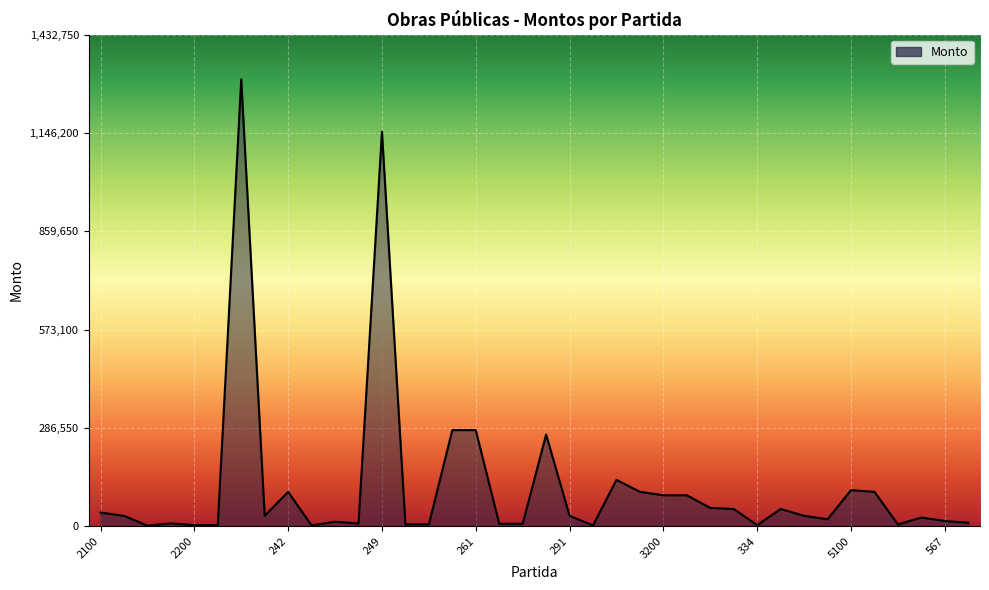

What is the difference between the maximum and minimum values?

1300900.0